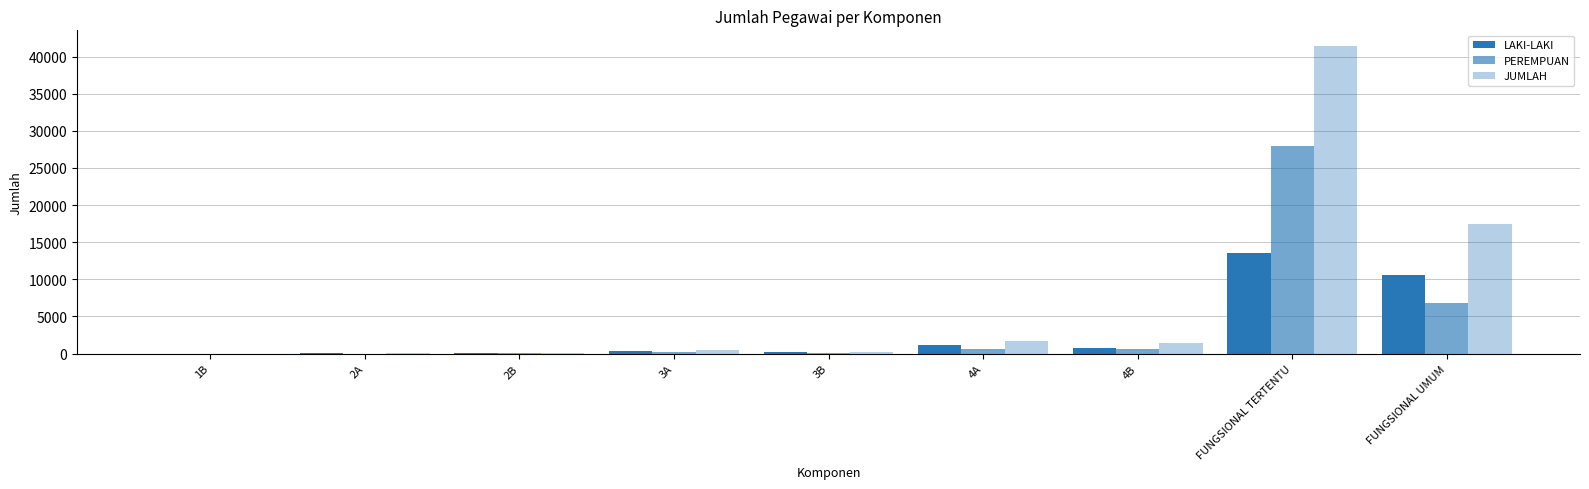

Count the number of categories in the chart.

9